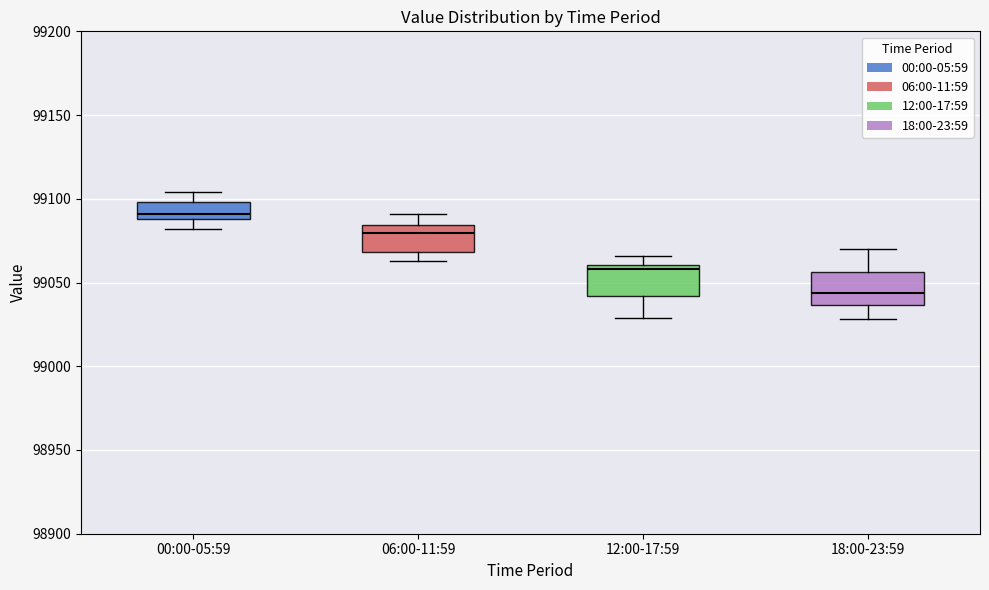

Where is the upper edge of the box for 06:00-11:59 on the y-axis? The values are not printed on the chart, so give them approximately, as read against the axis.

99085